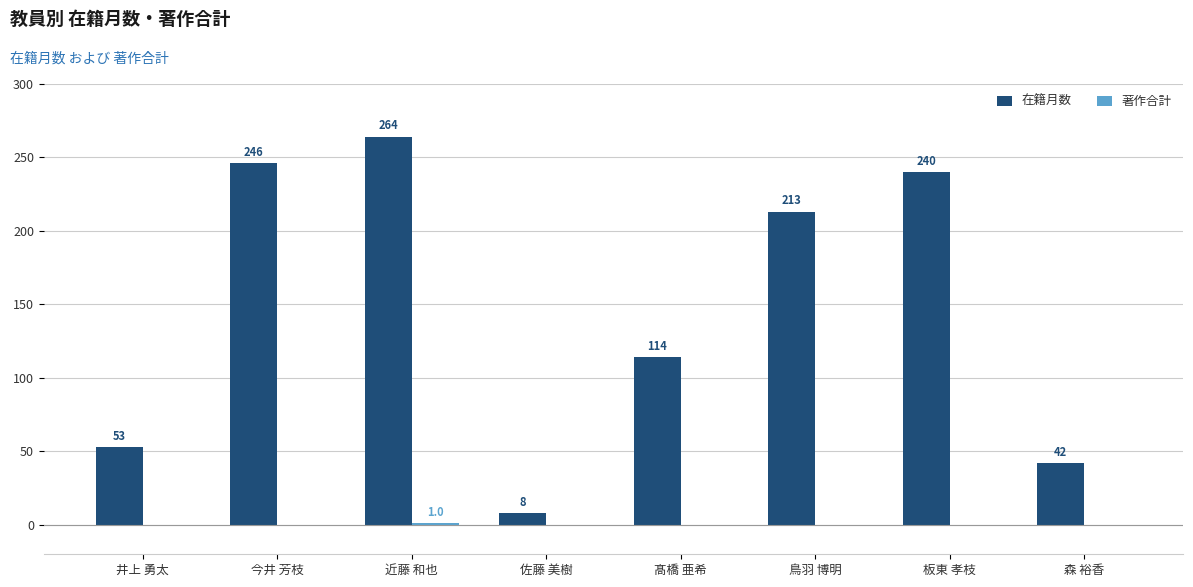

At which label is 在籍月数 closest to 136?

髙橋 亜希